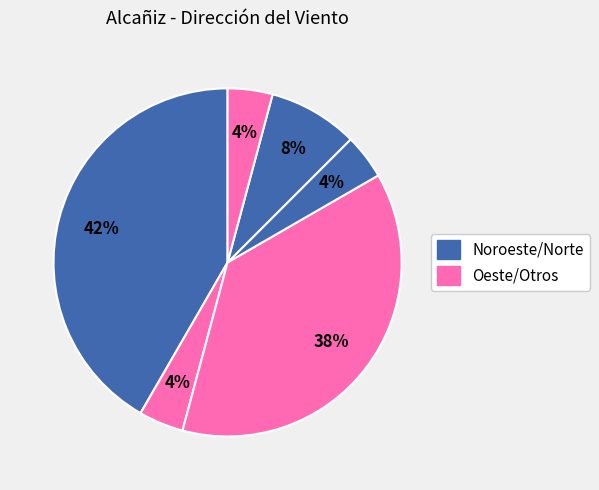

To the nearest percent, what is the difference between the largest and smallest slice percentages?

38%